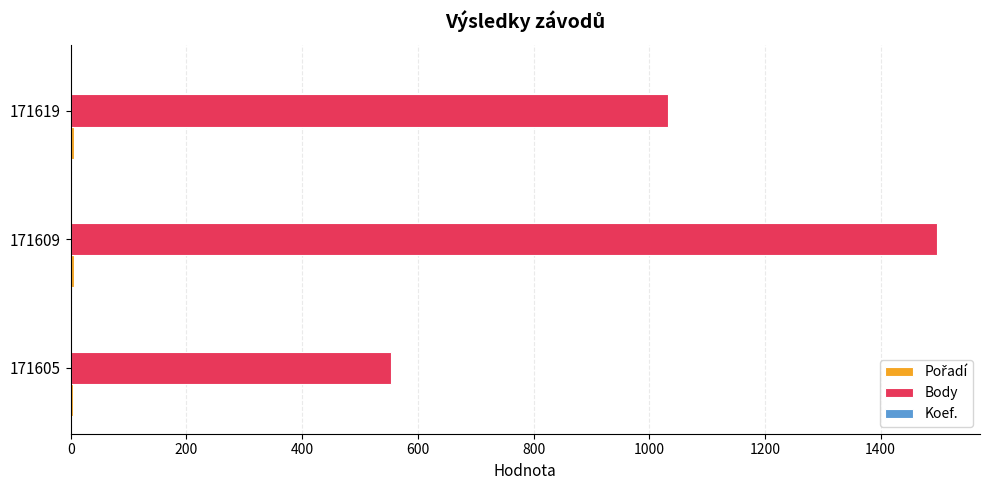

The value of Body at 171619 is 1032. True or false?

True